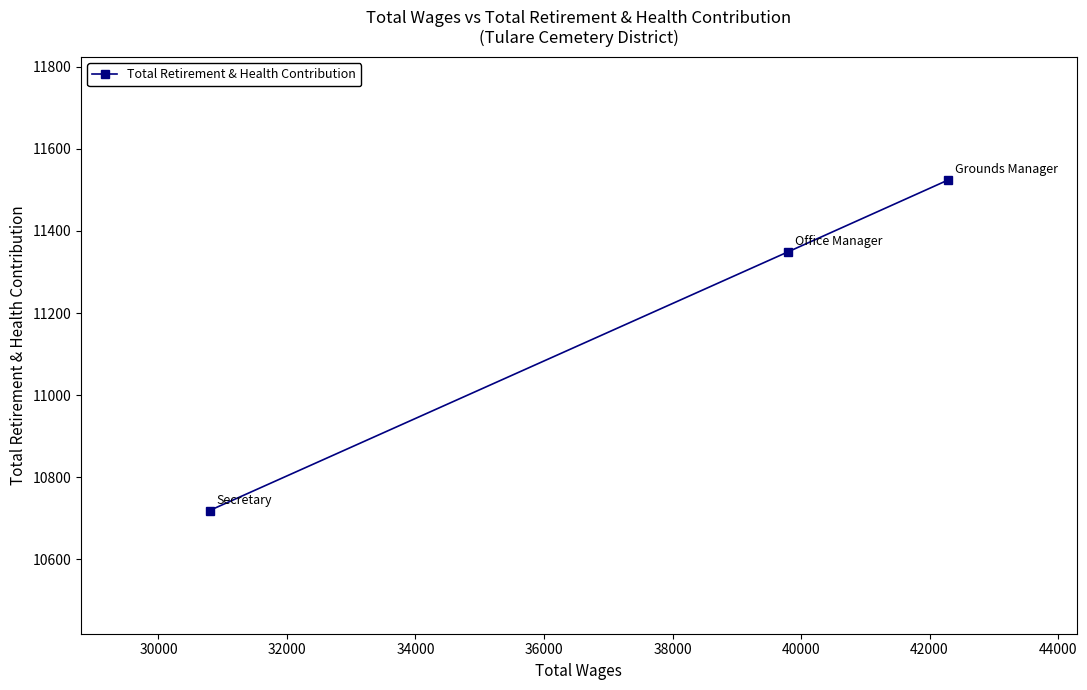

What is the maximum value shown in the chart?

11524